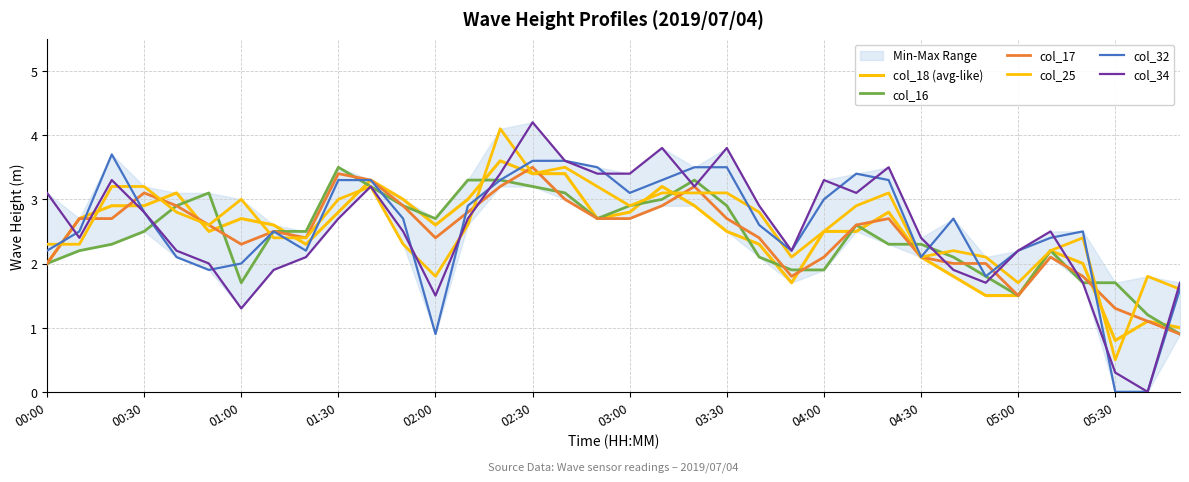

At which category does the chart reach its peak across all series?

02:30